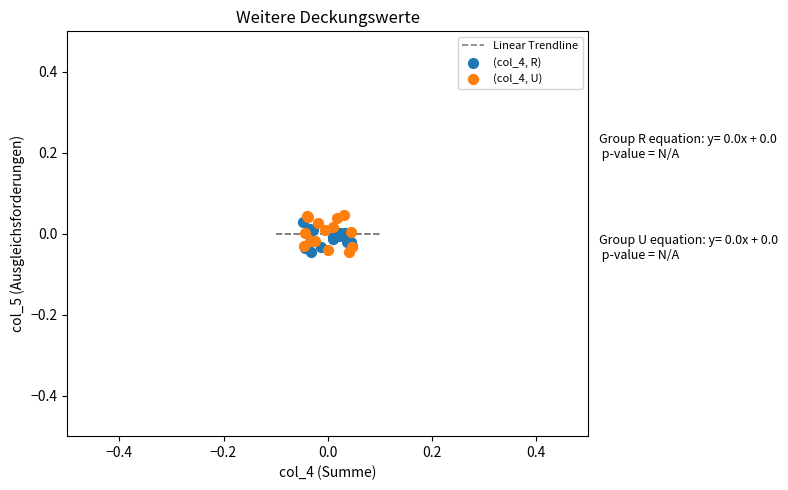

Which series contains the highest Y value?

(col_4, U)